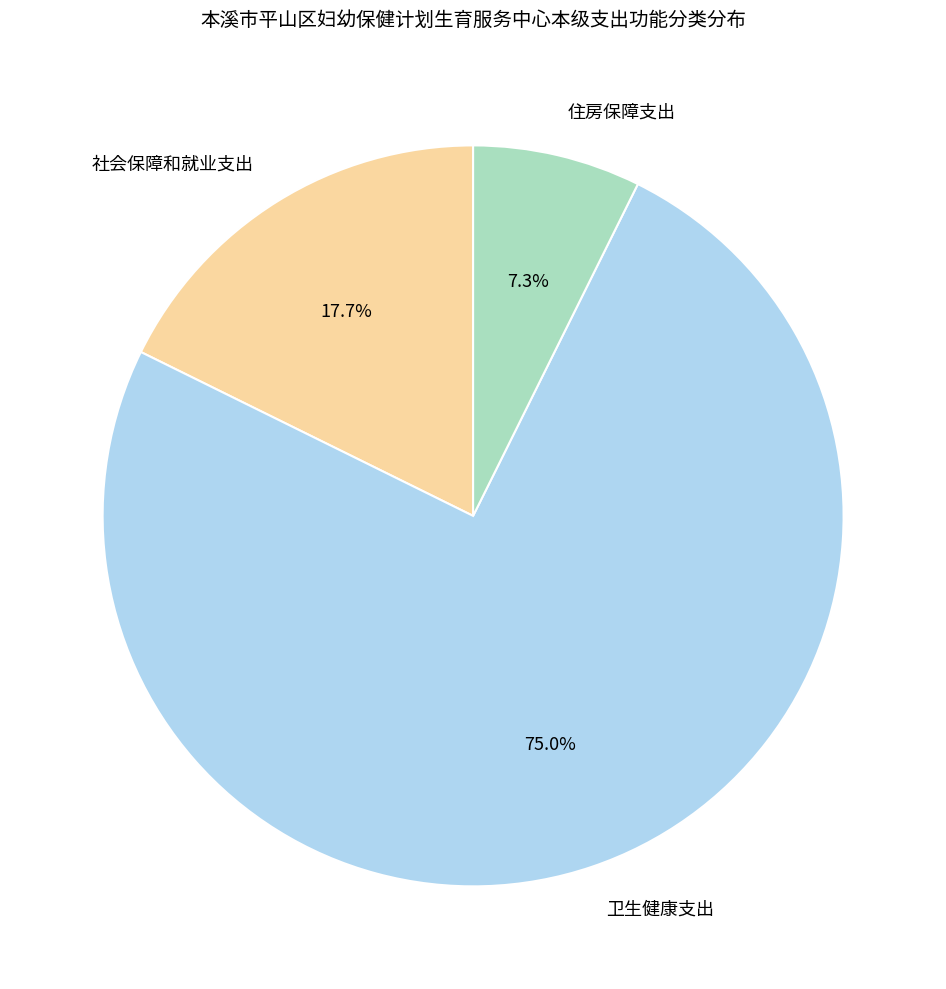

Approximately how many times larger is the value at 住房保障支出 compared to 社会保障和就业支出?

0.4